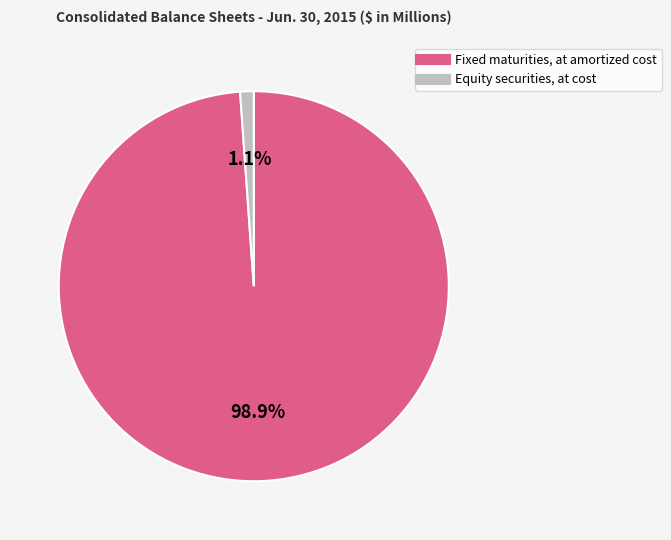

Is it true that Equity securities, at cost is 7% of the pie?

False